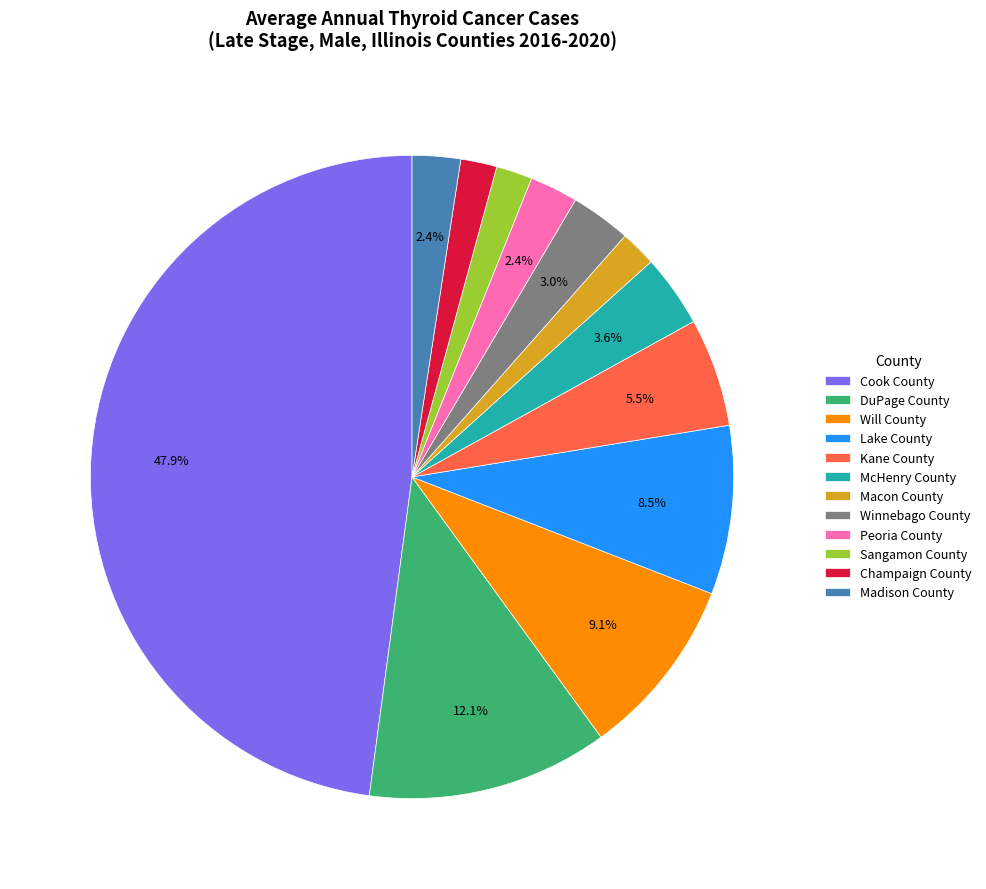

Count the number of slices in the pie.

12